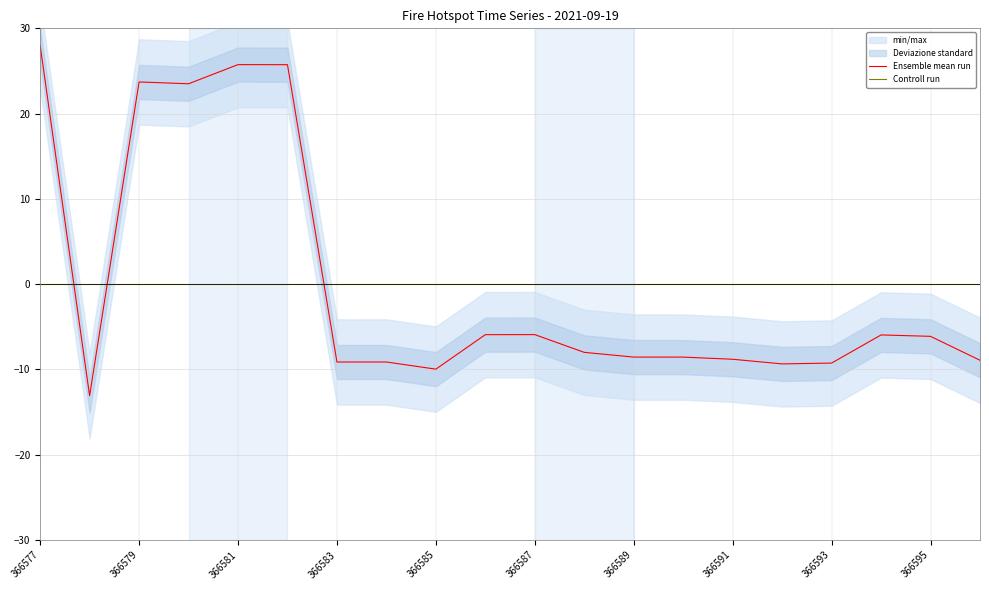

How many intersections are there between Controll run and Ensemble mean run?

3